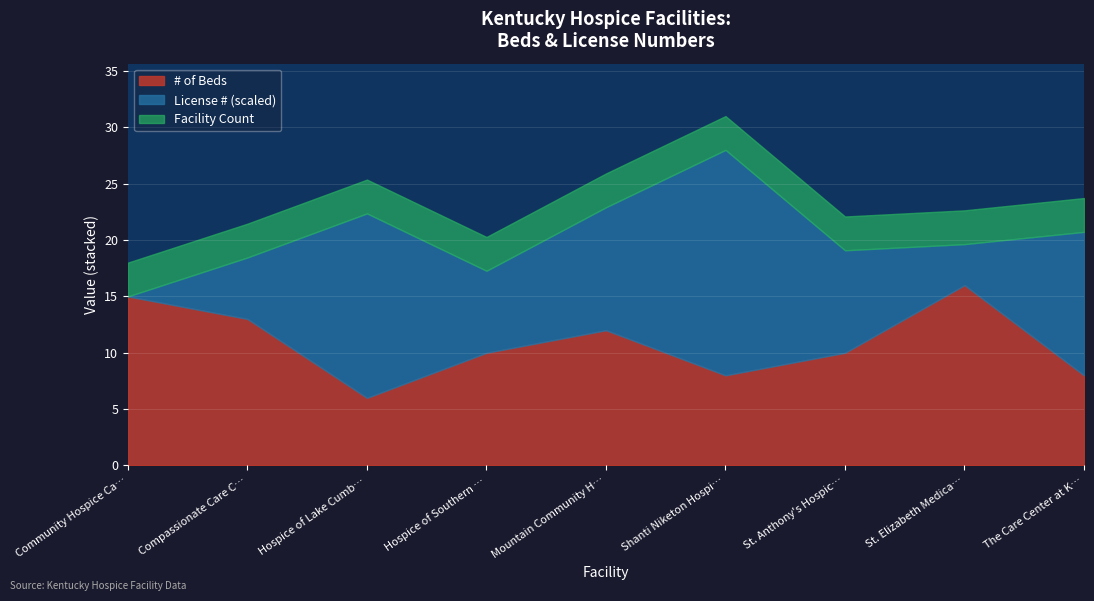

Read the # of Beds value at Compassionate Care C….

13.0